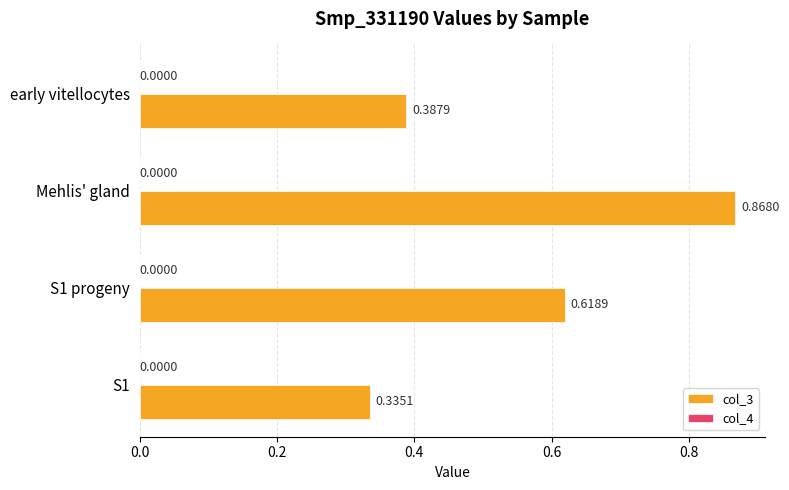

Which series has the largest total across all categories?

col_3